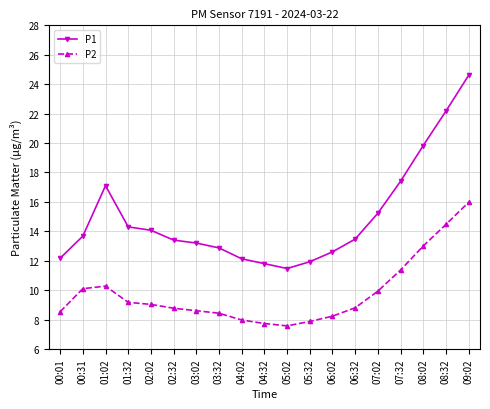

What is the label of the 14th point from the left?

06:32